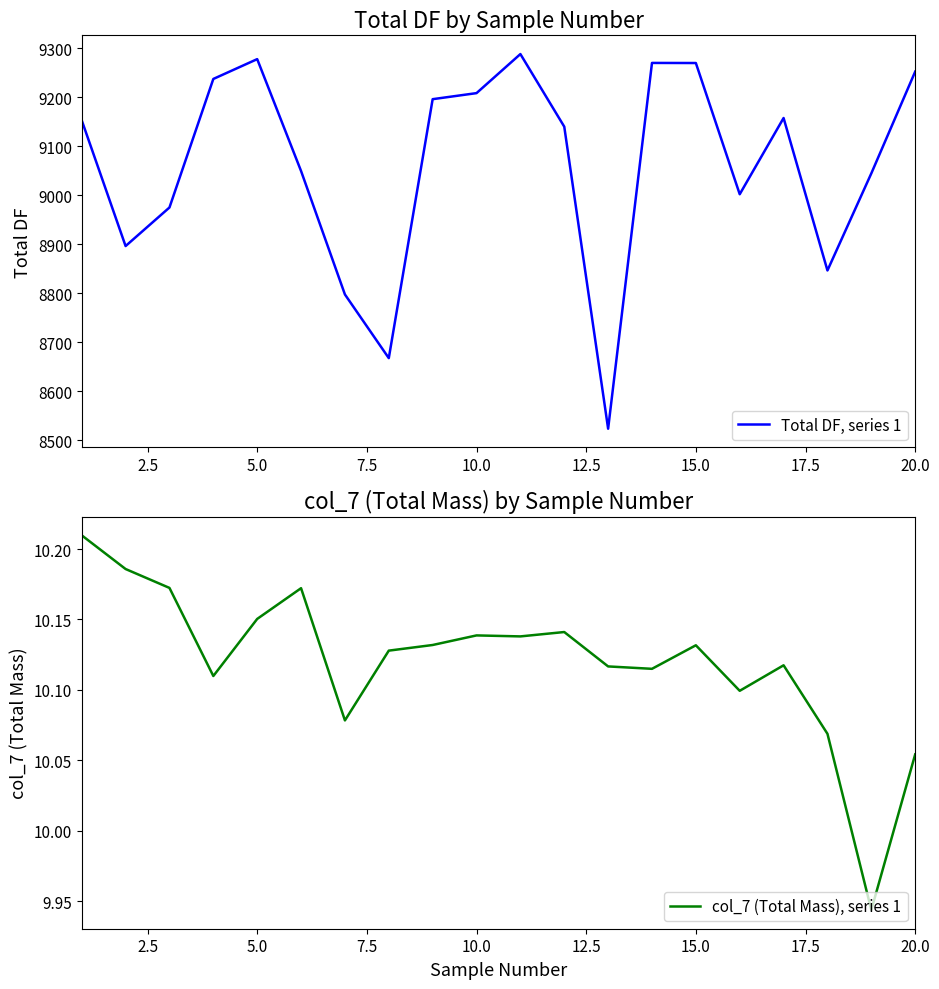

How many values in the col_7 (Total Mass), series 1 series are below 10?

1